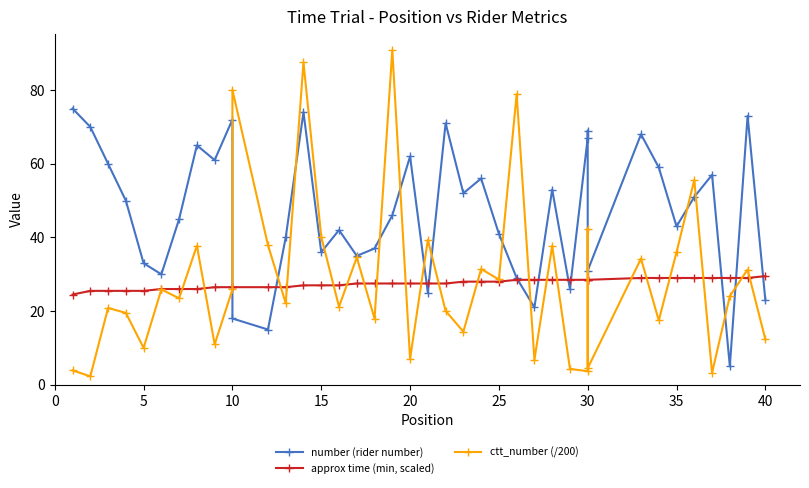

What is the lowest value of the approx time (min, scaled) series?

24.5